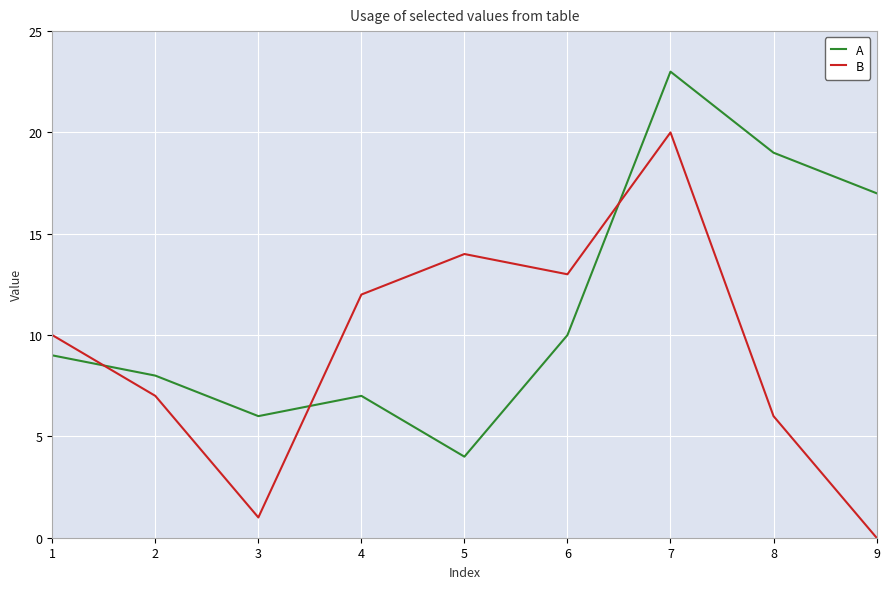

At how many categories does at least one series exceed 3?

9